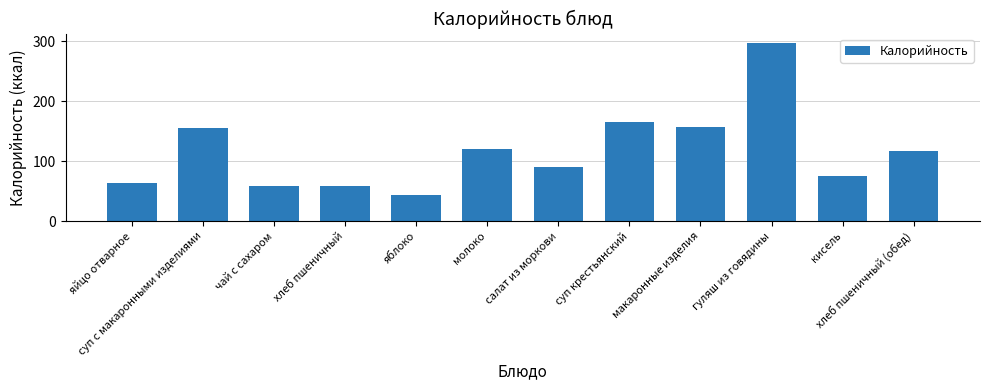

Between макаронные изделия and хлеб пшеничный, which is larger?

макаронные изделия